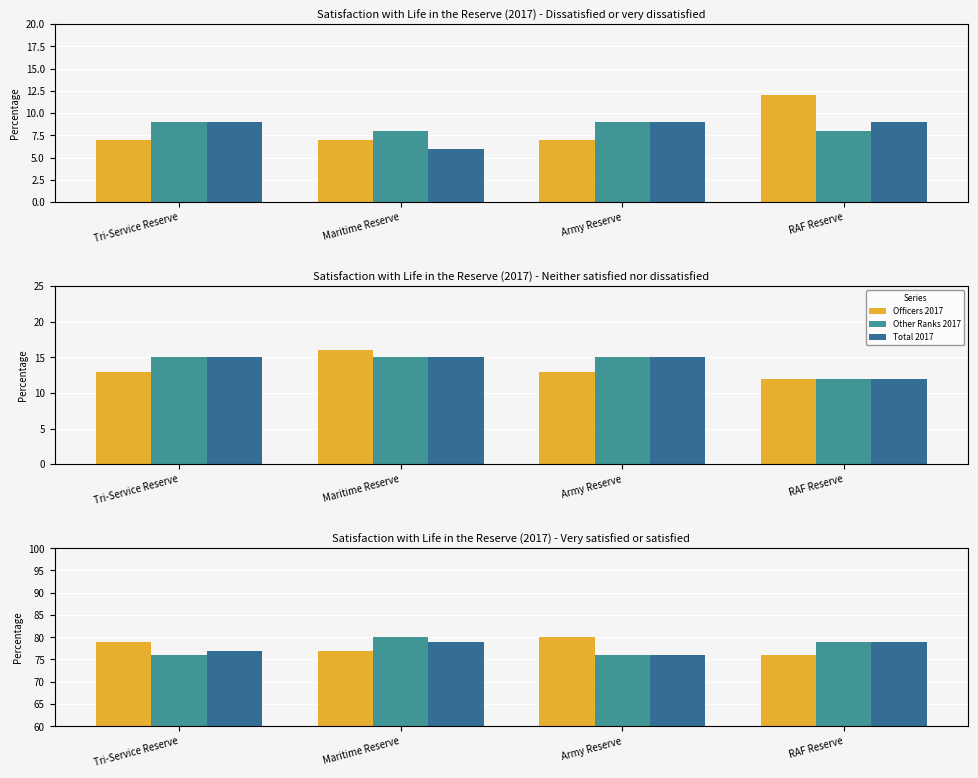

What is the label of the 1st bar from the left?

Tri-Service Reserve